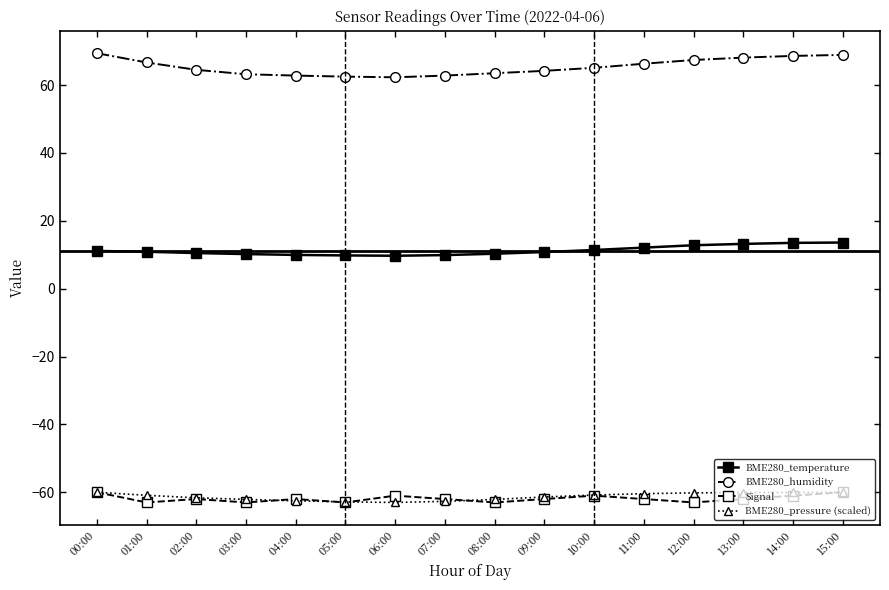

What is the label of the 6th point from the left?

05:00